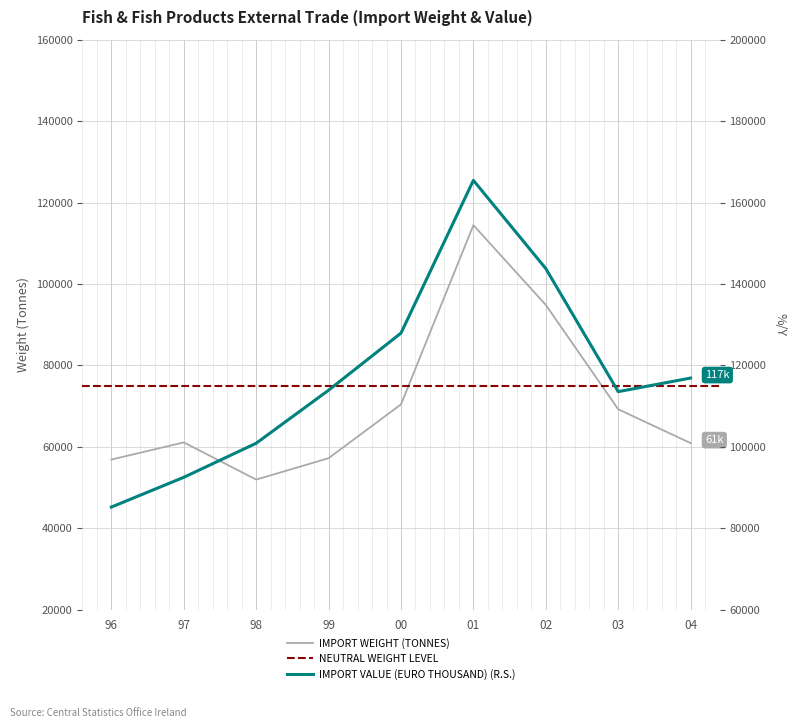

The value of IMPORT WEIGHT (TONNES) at 03 is 69240. True or false?

True